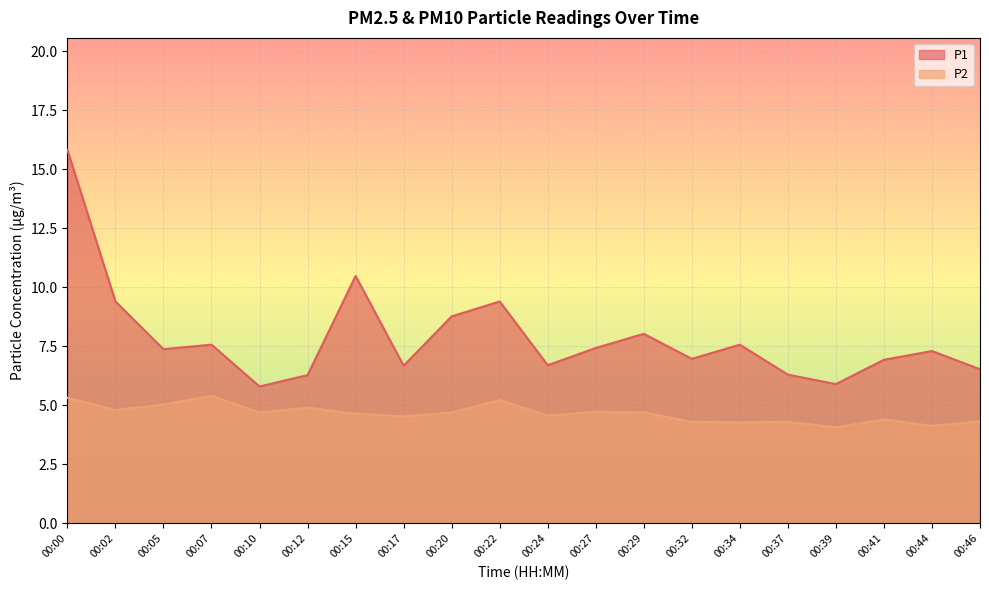

Which category has the highest value across all series?

00:00